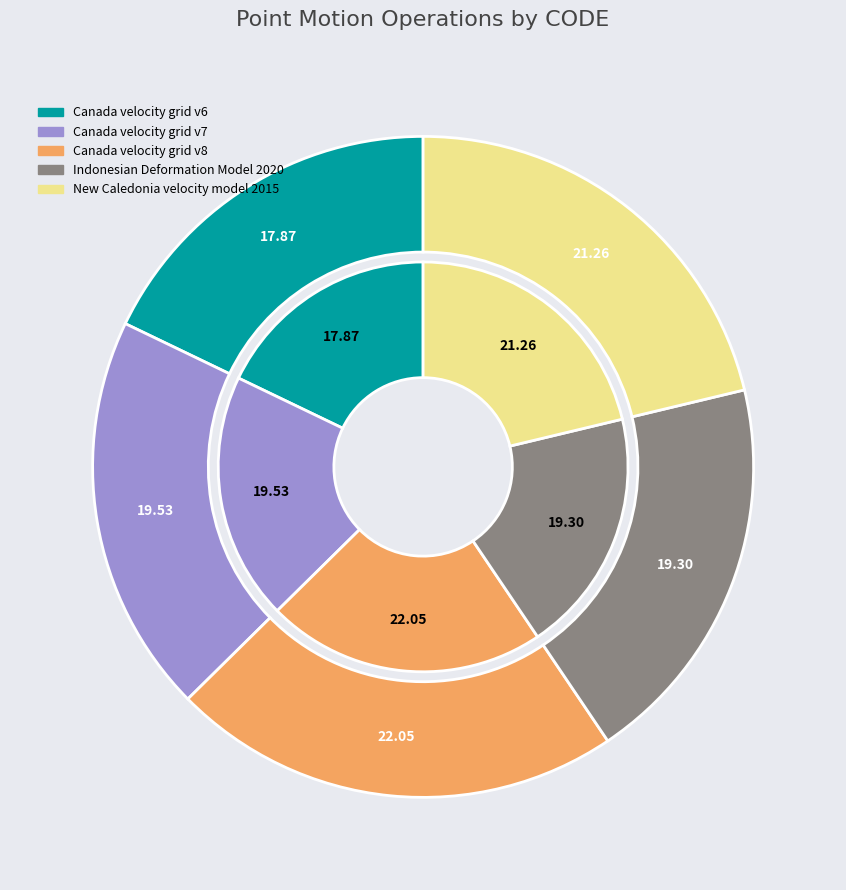

To the nearest percent, what portion does Indonesian Deformation Model 2020 represent?

19%